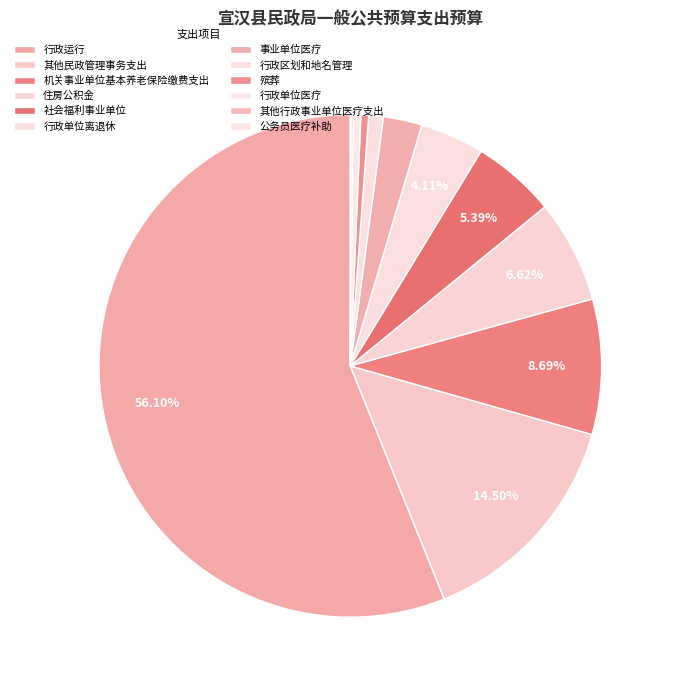

True or false: 殡葬 accounts for 0% of the total.

True